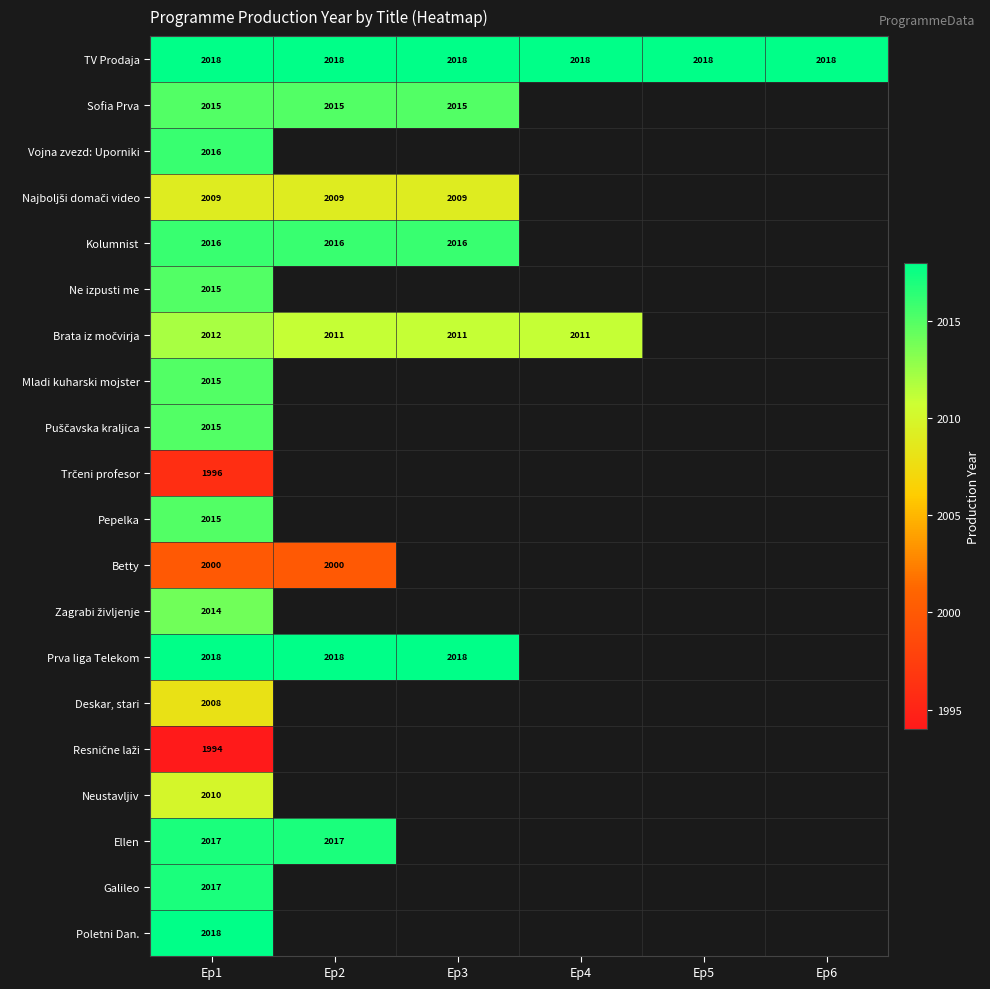

Is it true that Sofia Prva equals 3495 at Ep2?

False